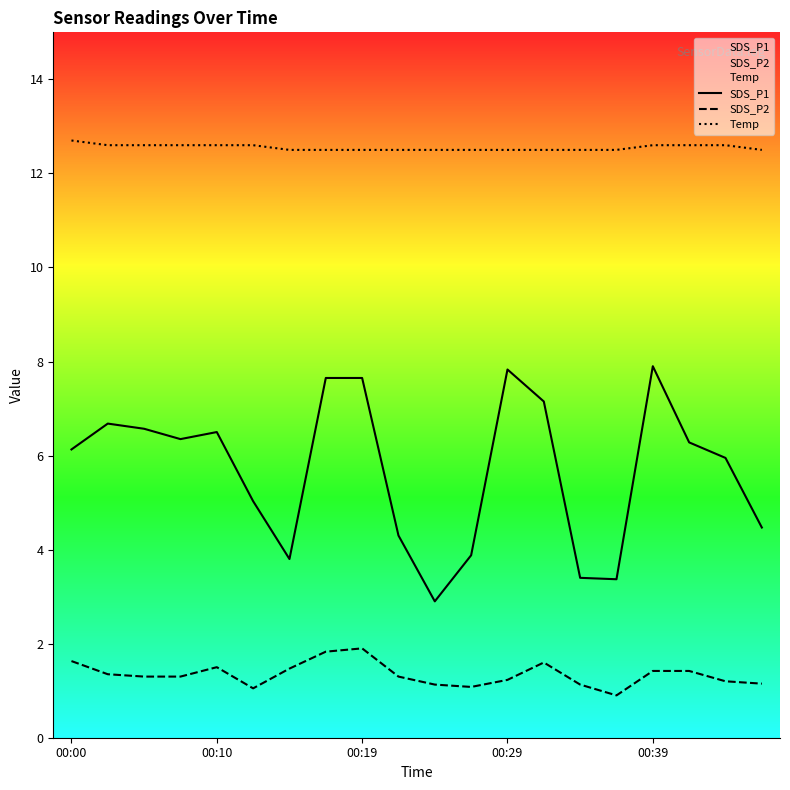

True or false: SDS_P1 has more than 1 points higher than both neighbors.

True